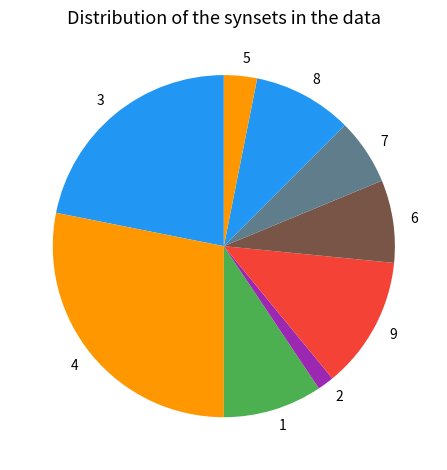

Does any single category account for the majority?

No